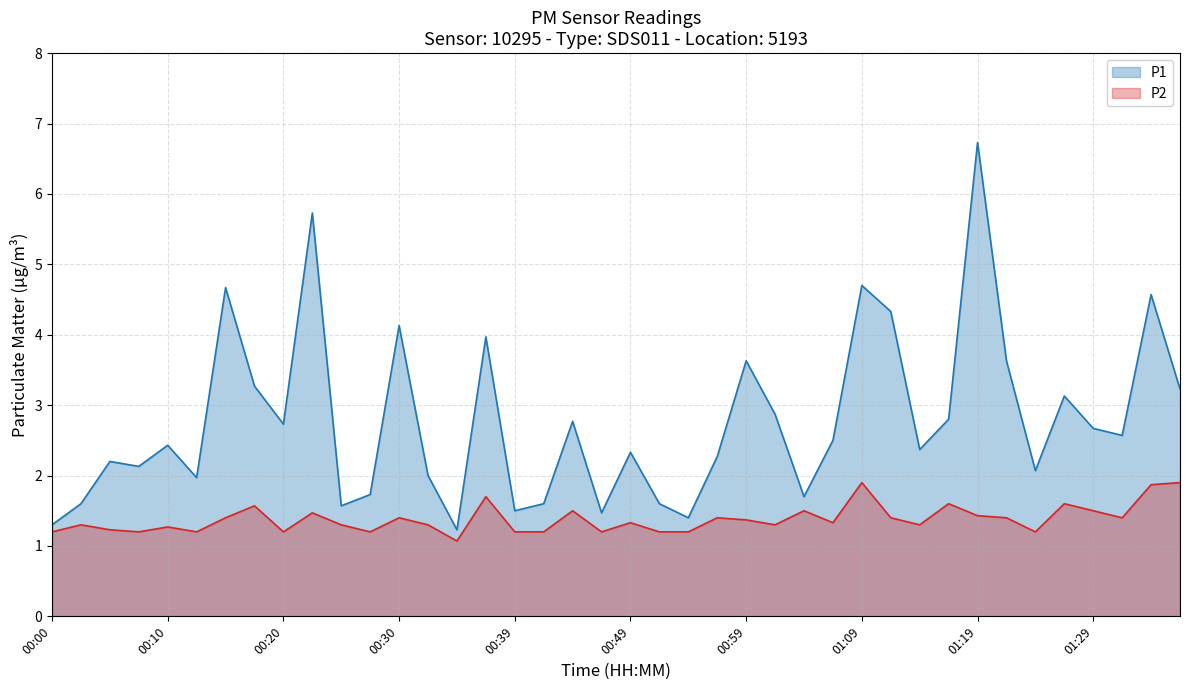

Which category has the highest value in the P1 series?

01:19